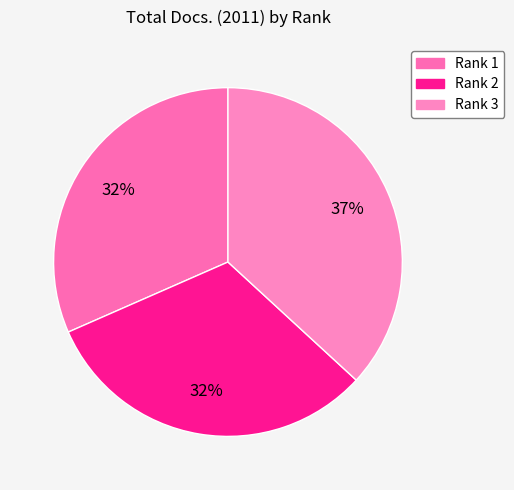

True or false: Rank 1 accounts for 38% of the total.

False